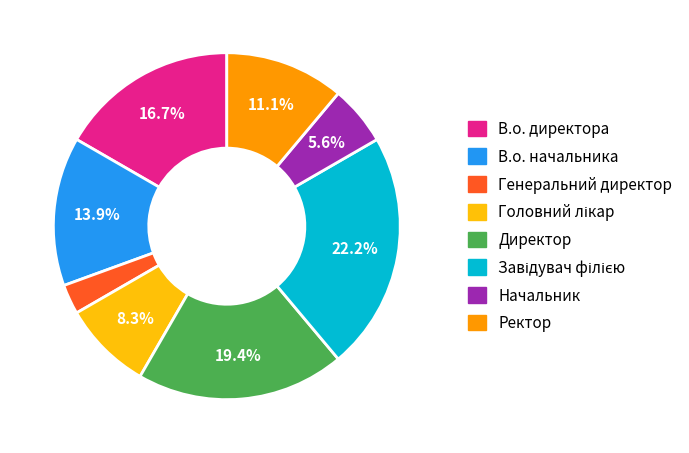

What is the ratio of the value at В.о. начальника to the value at Начальник?

2.5